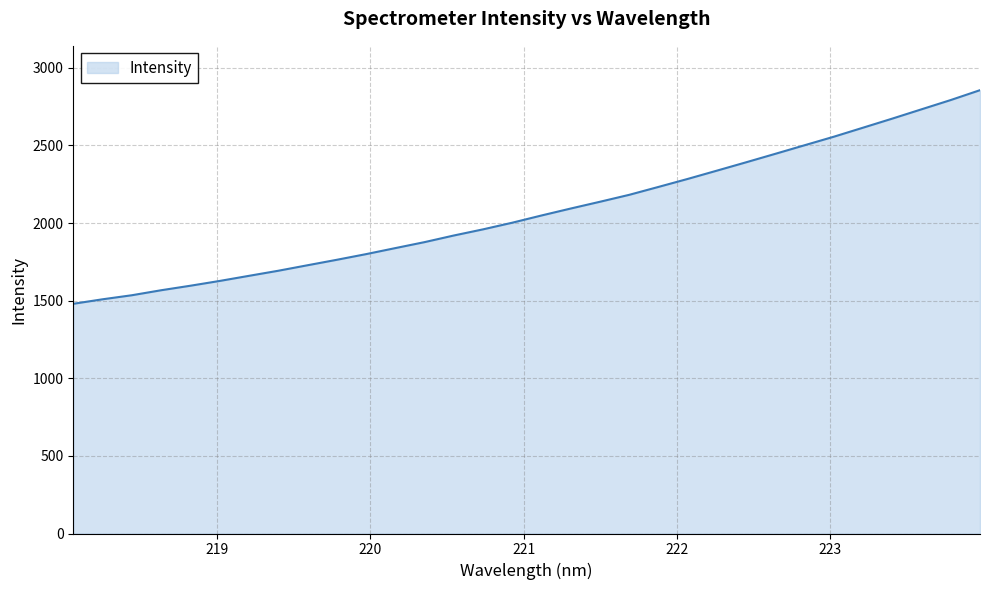

Reading right to left, what are all the values shown in this chart?

2855.6	2792.2	2732.4	2672.6	2614.2	2556.0	2501.0	2445.9	2391.3	2337.5	2284.0	2232.6	2181.6	2137.0	2093.4	2048.6	2002.0	1959.1	1919.5	1876.8	1838.3	1799.5	1763.0	1727.8	1692.4	1659.7	1626.8	1596.0	1566.9	1534.7	1508.6	1479.6